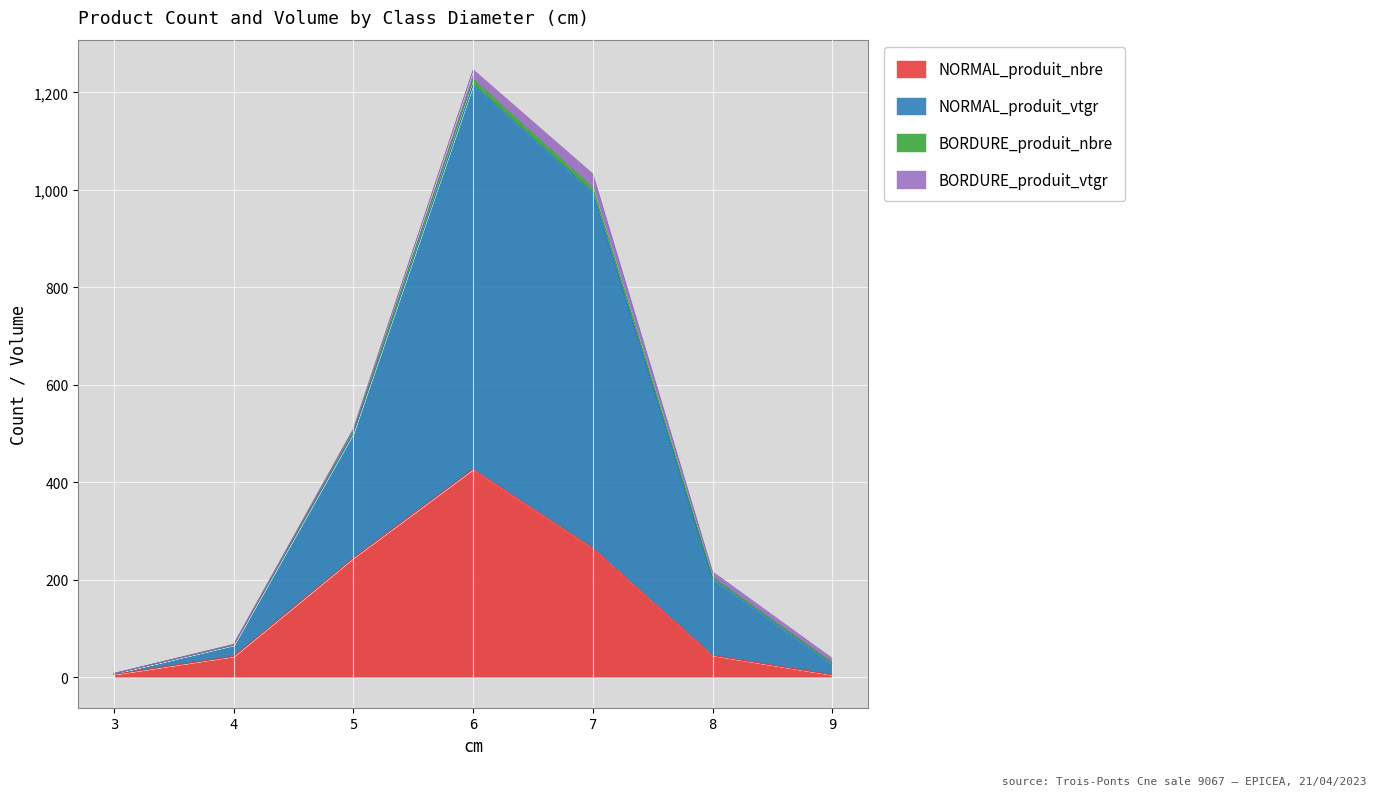

At which category is the sum across all series the highest?

6